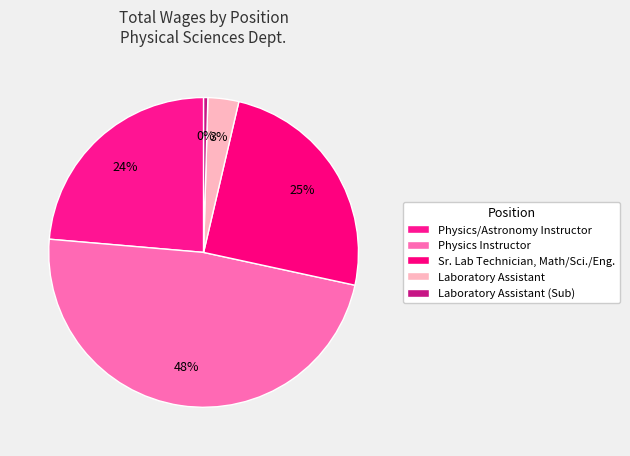

Does any single category account for the majority?

No